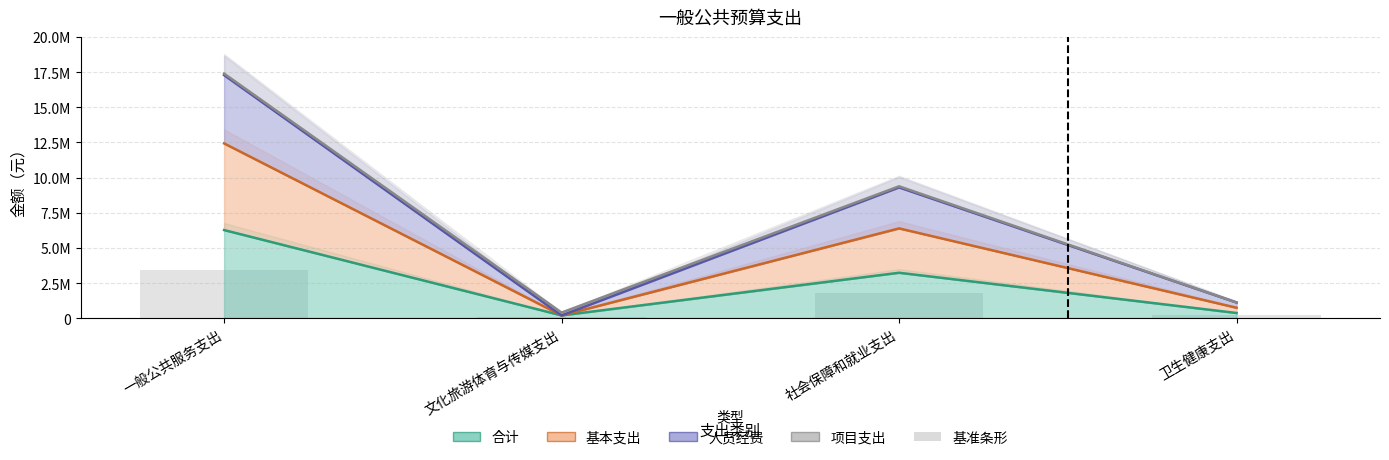

How many values are below 1778346?

2